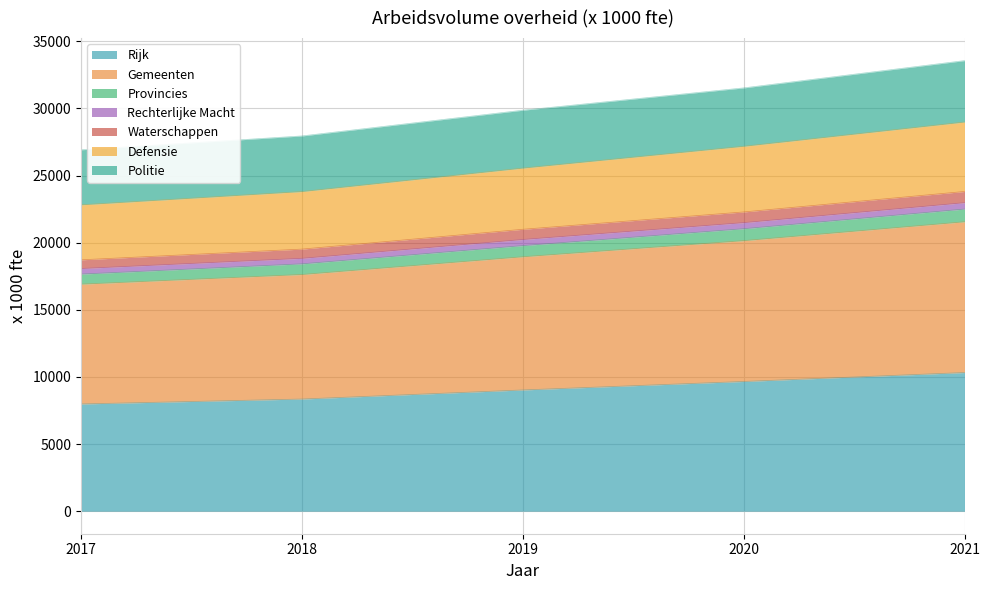

Which series has the largest total across all categories?

Gemeenten